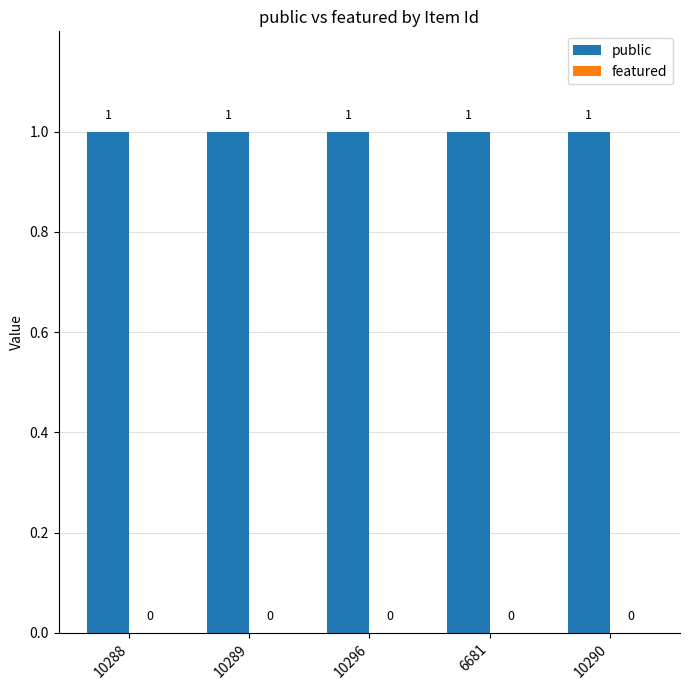

What is the label of the 5th bar from the right?

10288